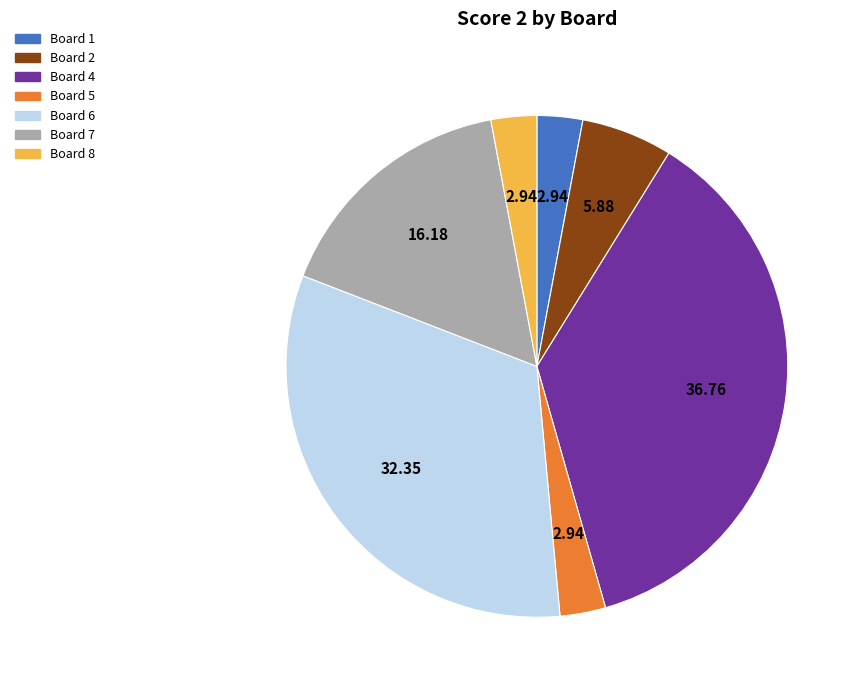

Does any single category account for the majority?

No